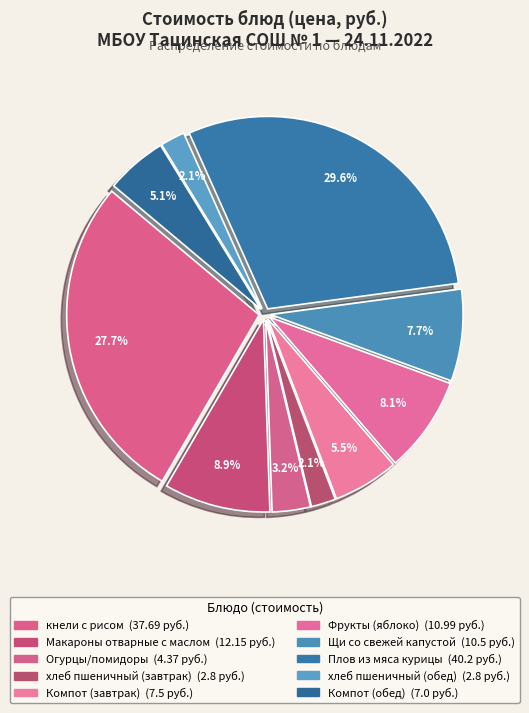

How many slices are in this pie chart?

10